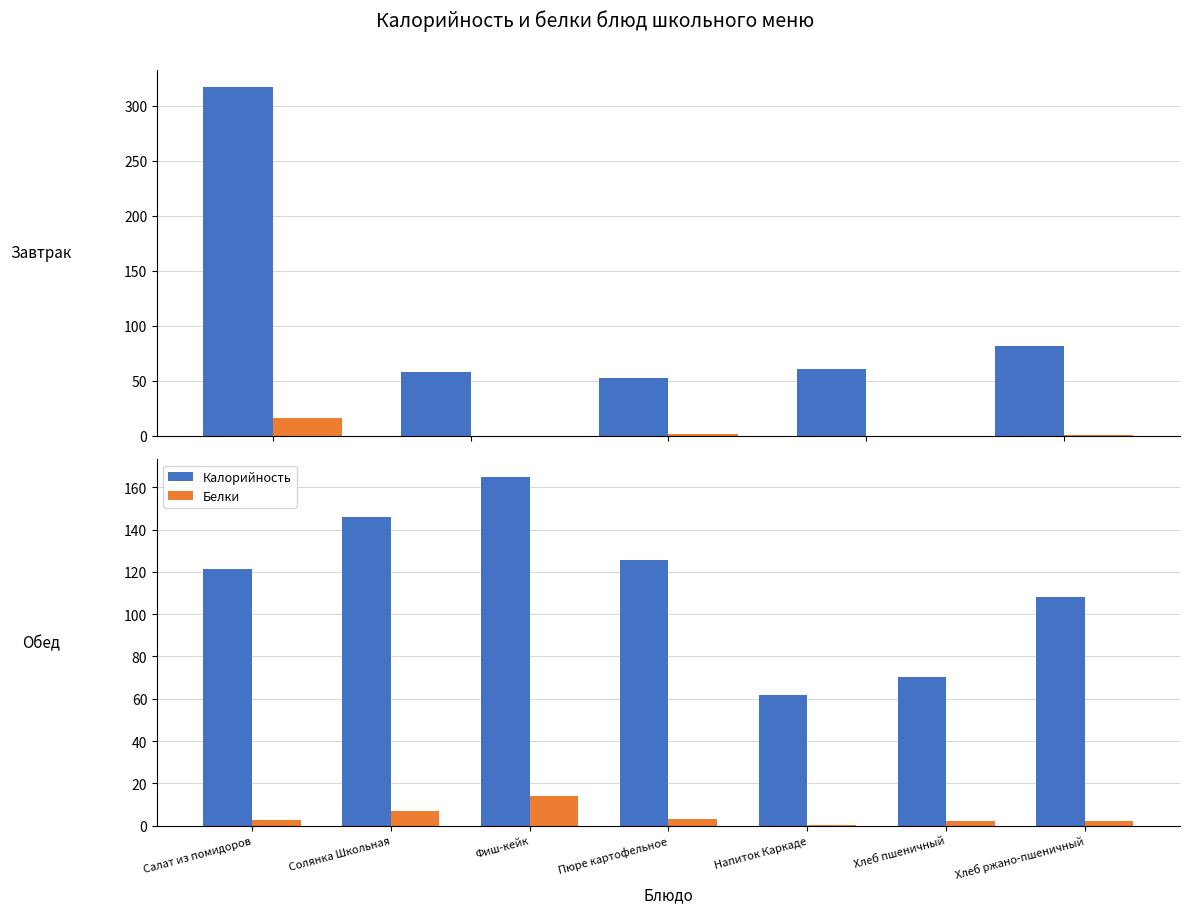

What is the label of the 1st bar from the left?

Салат из помидоров